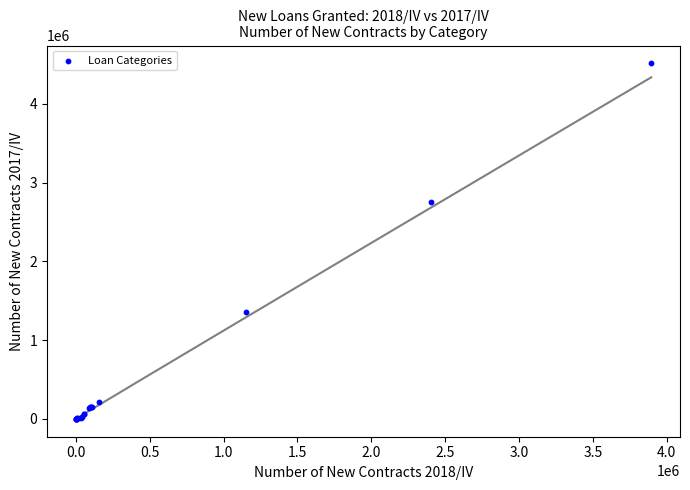

What Y value in the scatter plot is closest to 2257182?

2750014